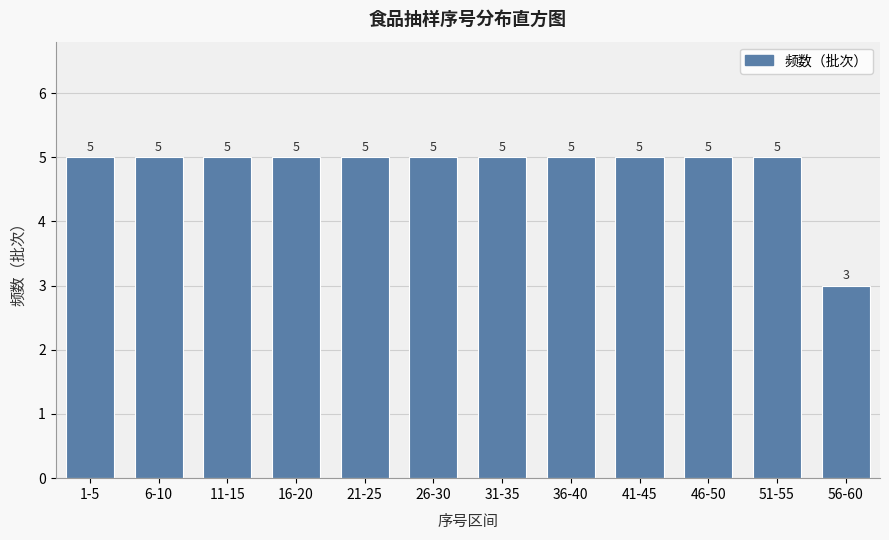

Reading right to left, transcribe all the data shown in this chart.

3	5	5	5	5	5	5	5	5	5	5	5